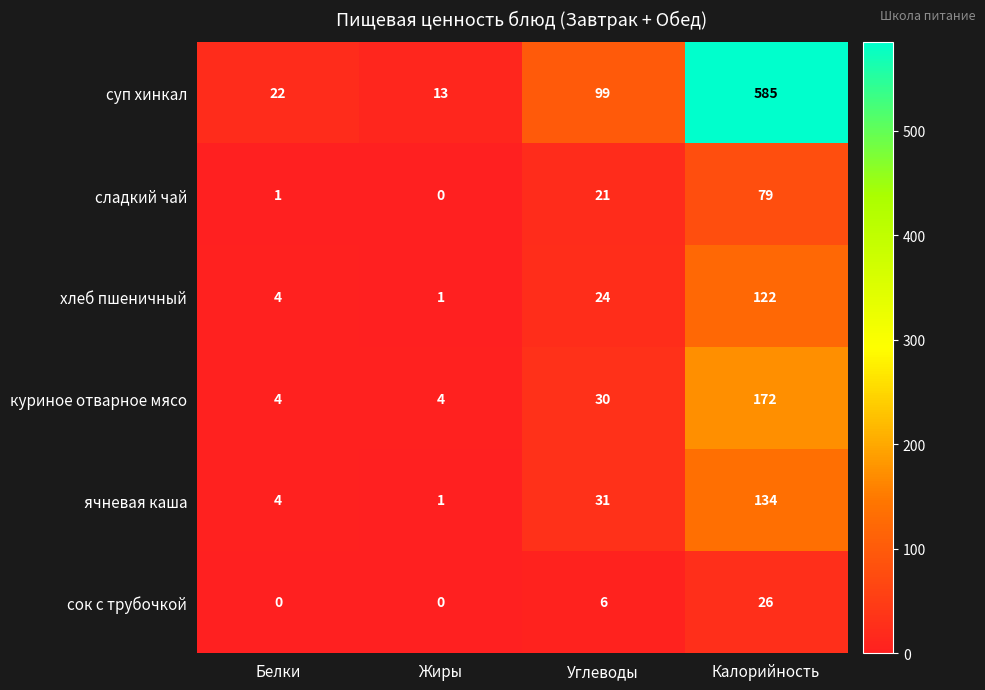

The суп хинкал series shows 6 at Жиры. True or false?

False